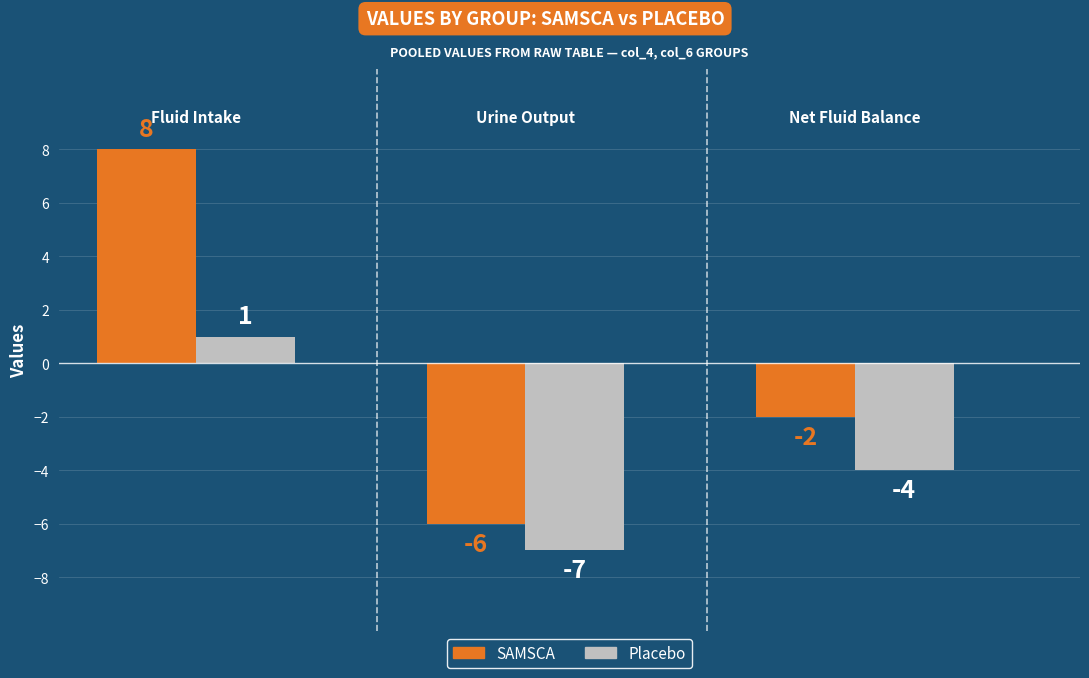

The Placebo series shows 1 at 5. True or false?

False